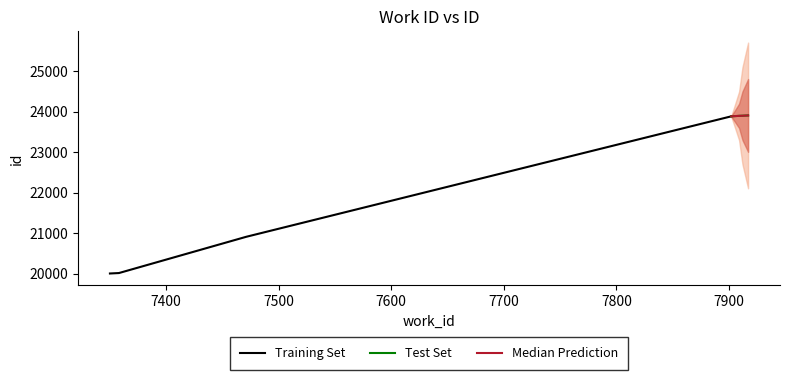

At how many categories does at least one series exceed 22520?

4